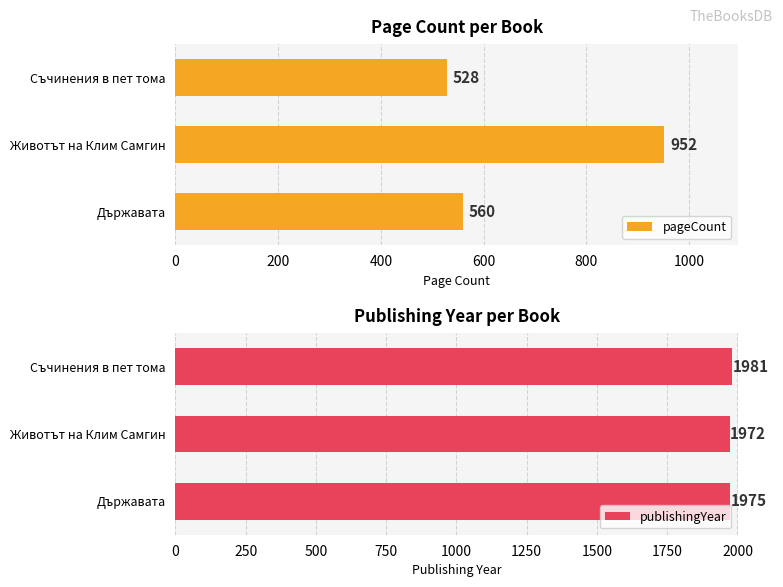

List the series in order of their peak value, highest first.

publishingYear, pageCount